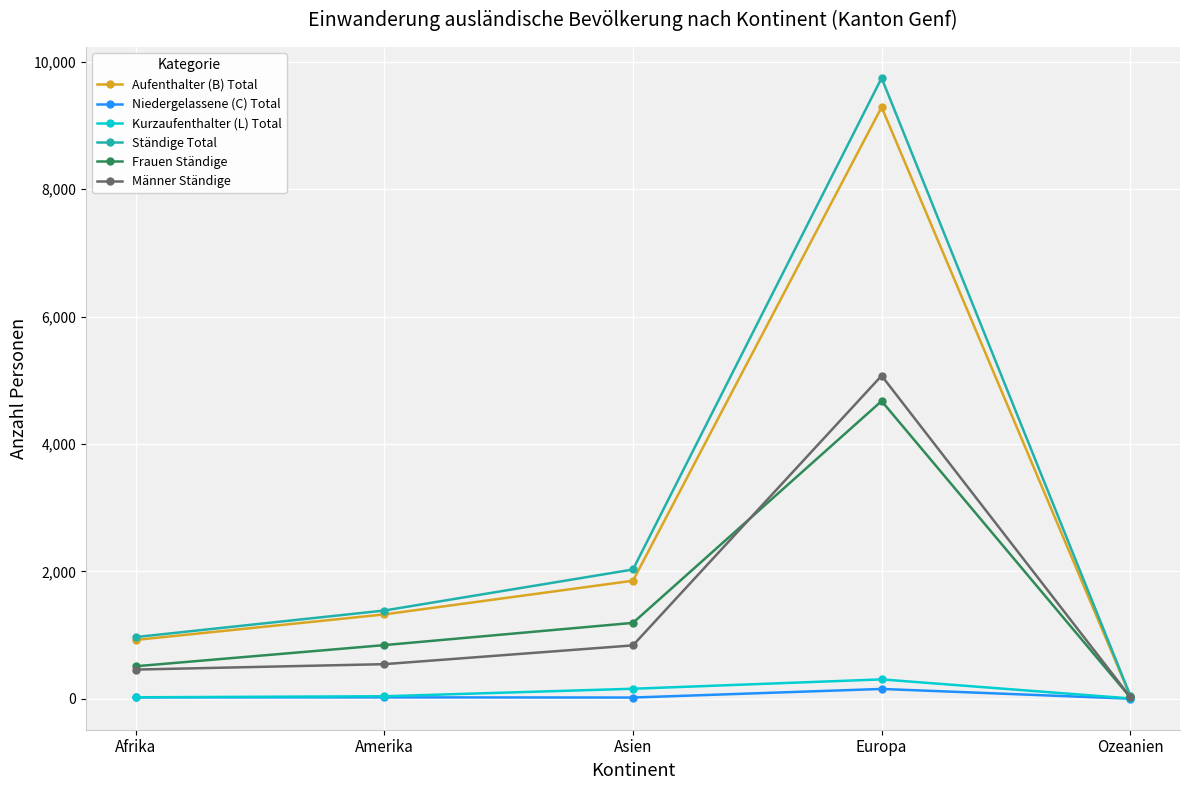

What position from the right is Asien?

3